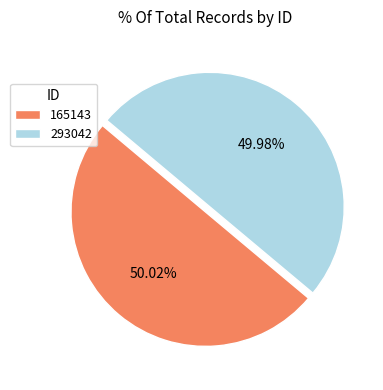

Approximately how many times larger is the value at 165143 compared to 293042?

1.0